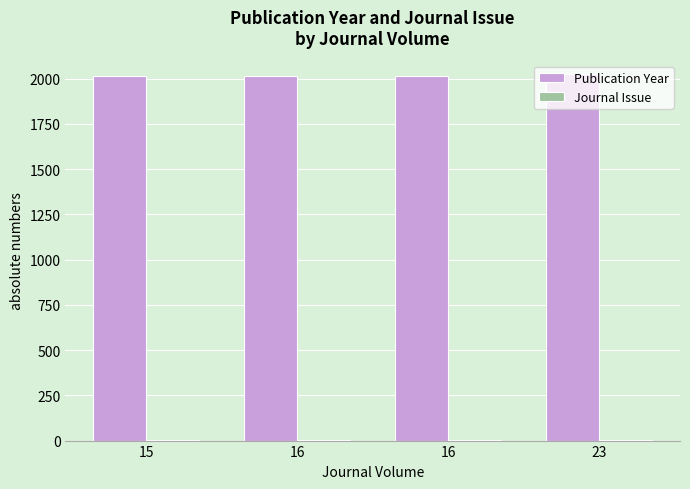

What is the value of the Journal Issue bar at the 4th from the left?

1